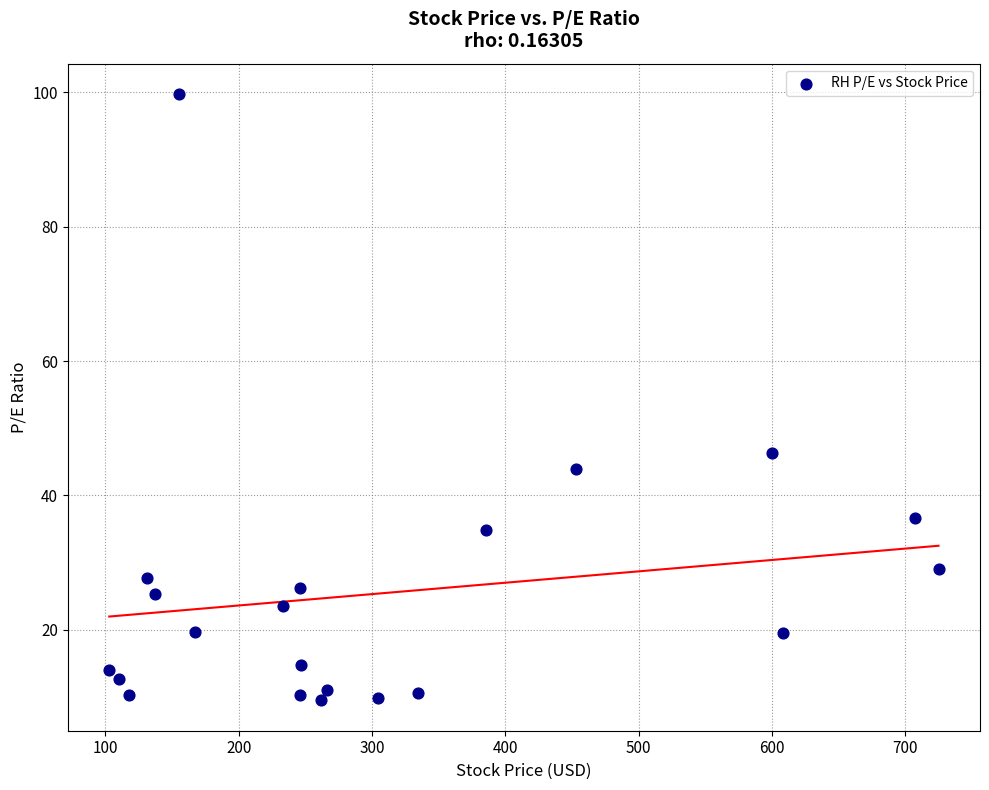

What Y value in the scatter plot is closest to 54?

46.4